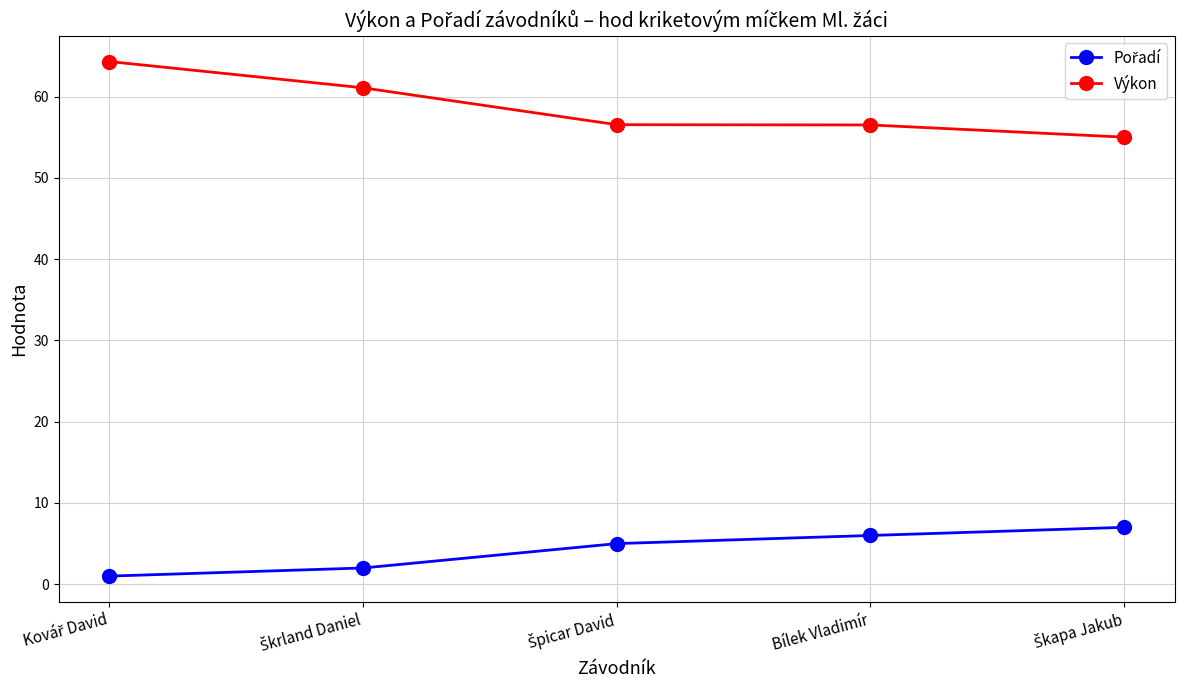

What is the spread (max minus min) of values at Bílek Vladimír?

50.5